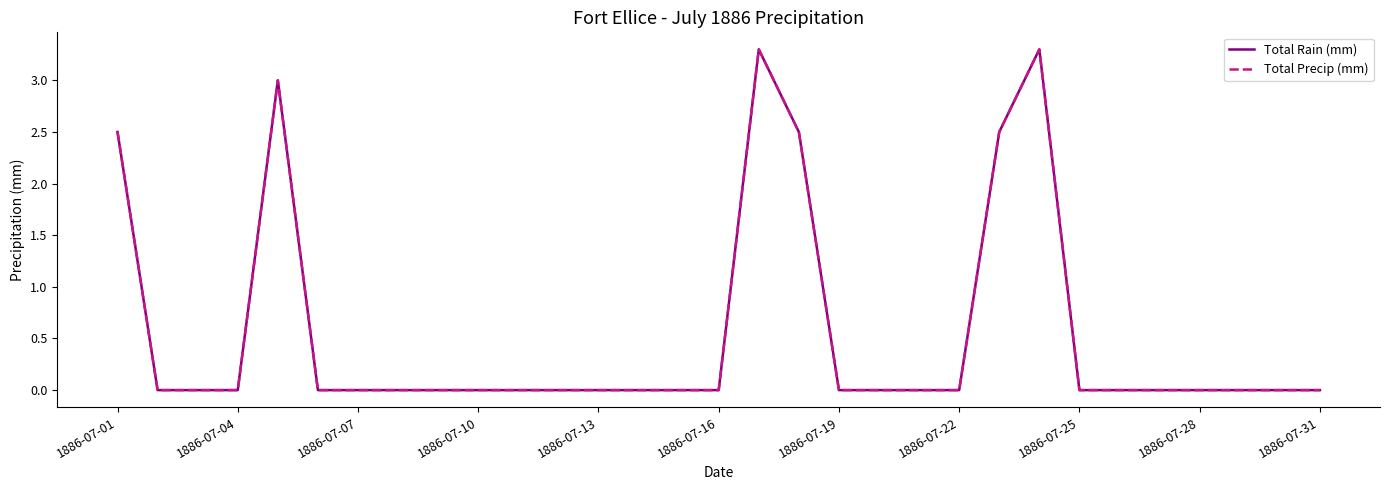

Does the chart display data point markers on the line(s)?

No